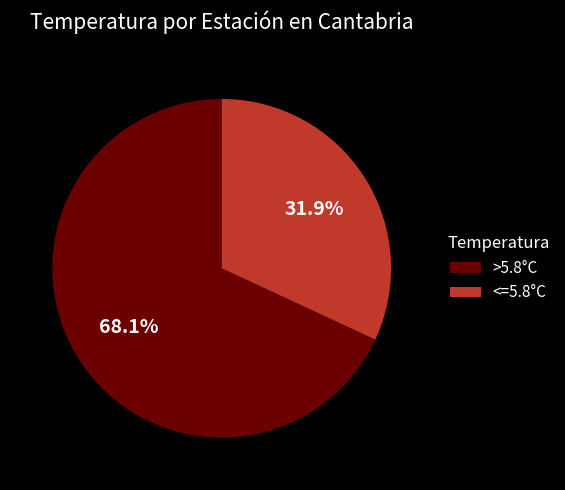

To the nearest percent, what is the difference between the largest and smallest slice percentages?

36%